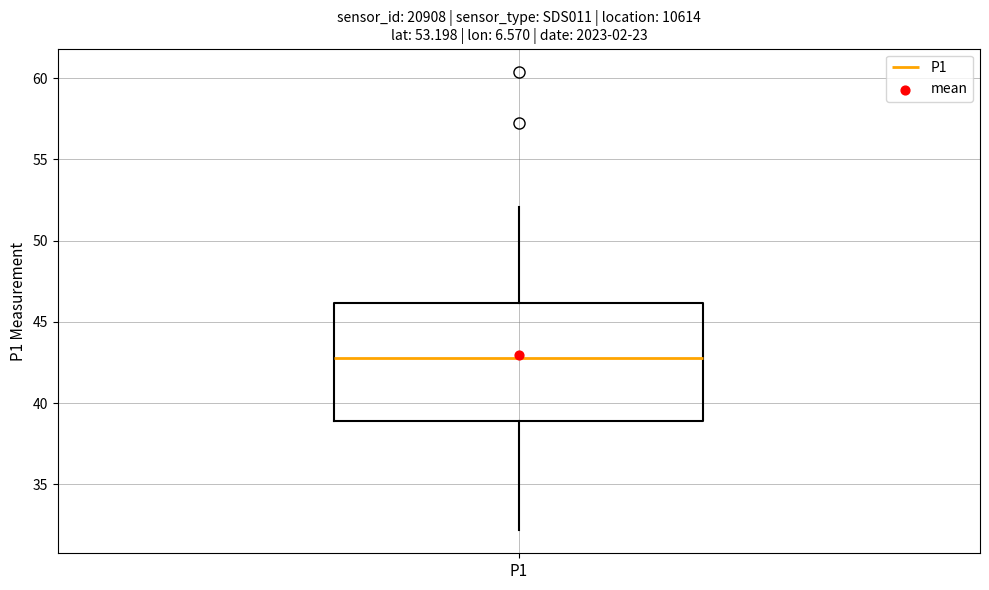

Read this box plot against the y-axis: the position of the median line, the range covered by the box, and the ends of both whiskers. The values are not printed on the chart, so give them approximately, as read against the axis.

median 43, box 39 to 46, whiskers 32 to 52